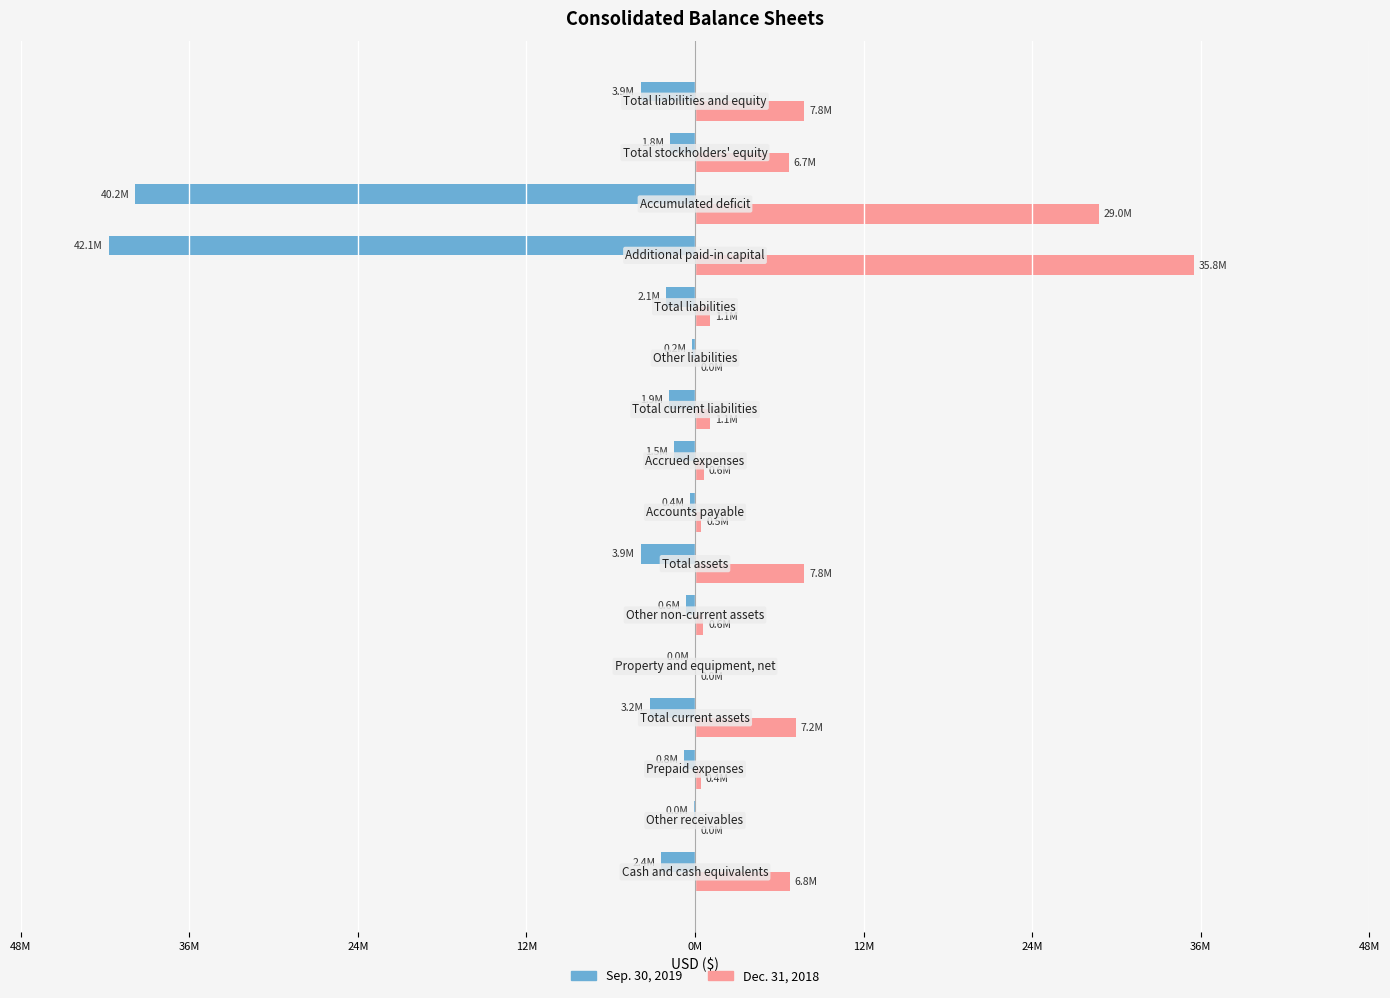

What is the sum of all Sep. 30, 2019 values?

-104966577